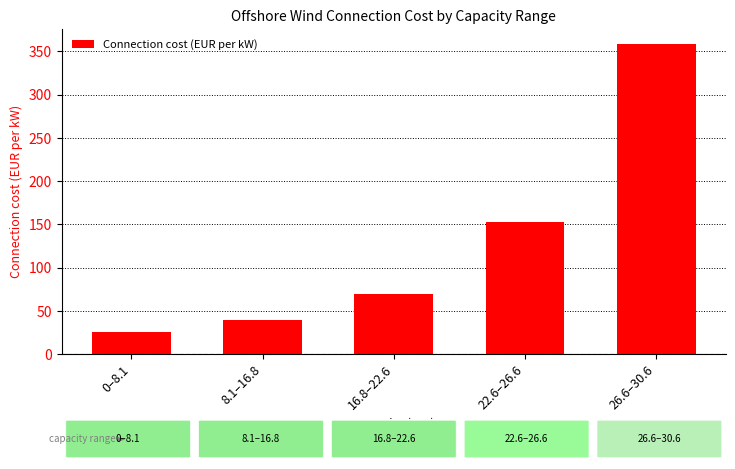

What is the greatest value displayed?

358